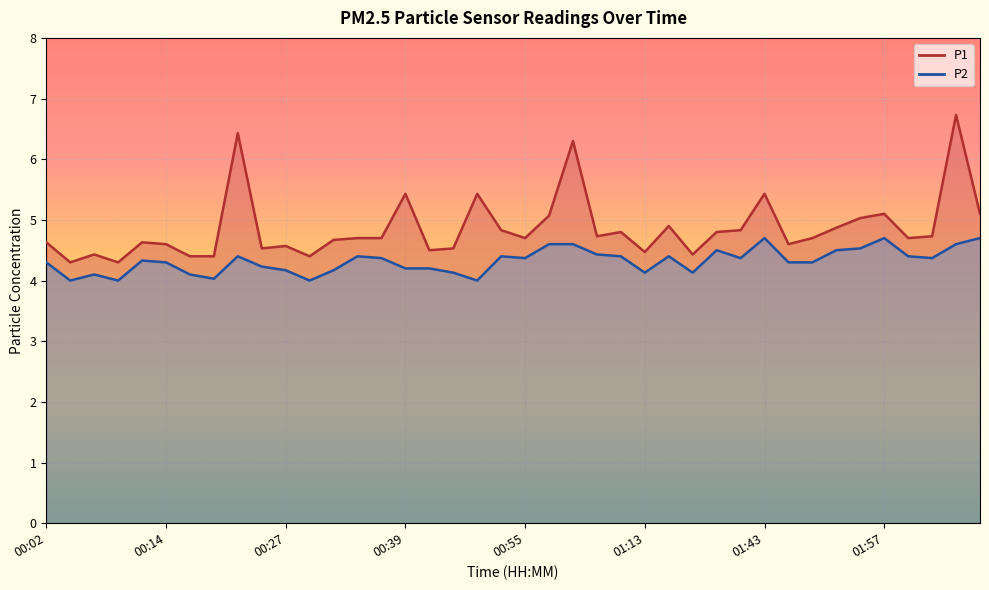

True or false: P2 and P1 intersect in this chart.

False